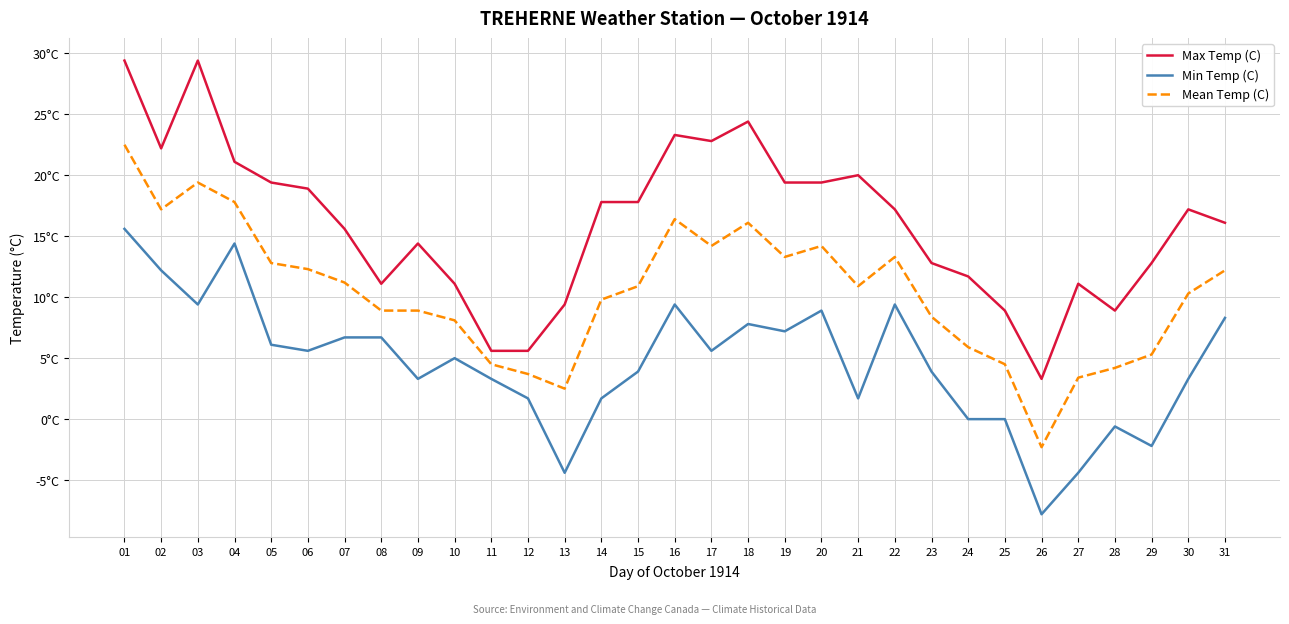

Between 20 and 21, which series saw the biggest shift?

Min Temp (C)